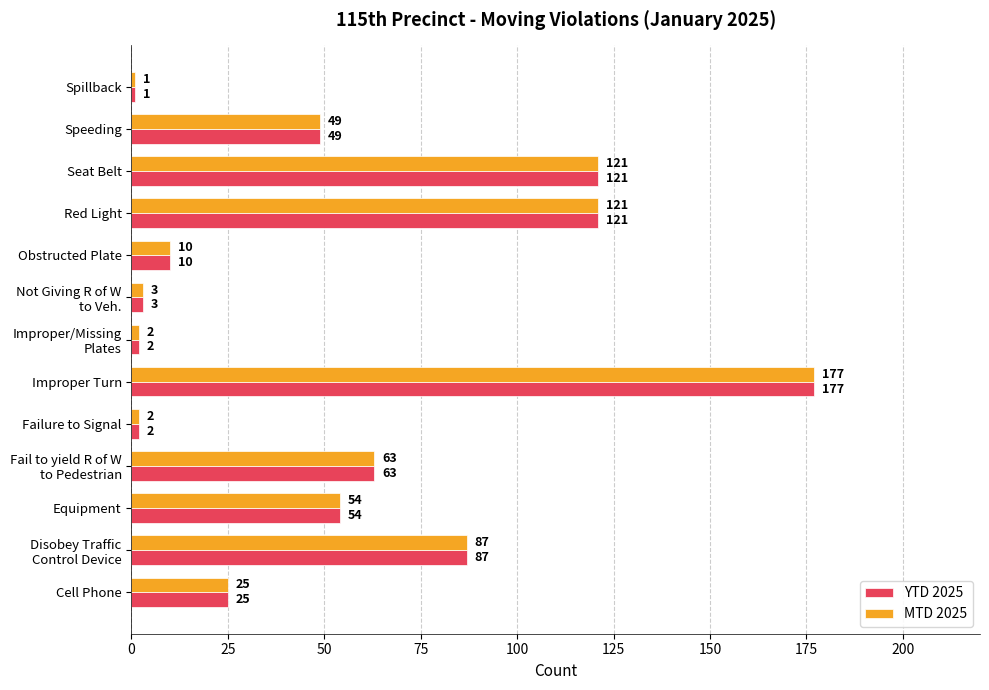

At how many categories does at least one series exceed 37?

7